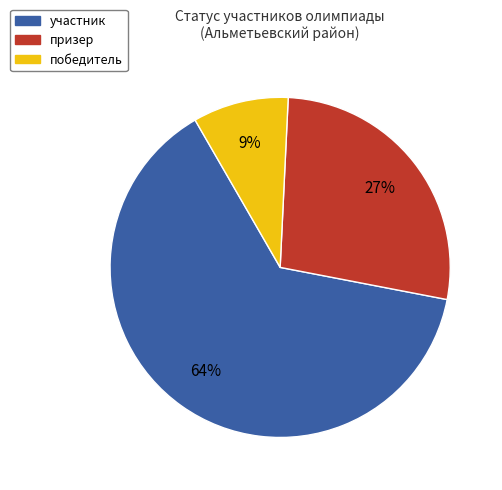

To the nearest percent, what is the average slice percentage?

33%